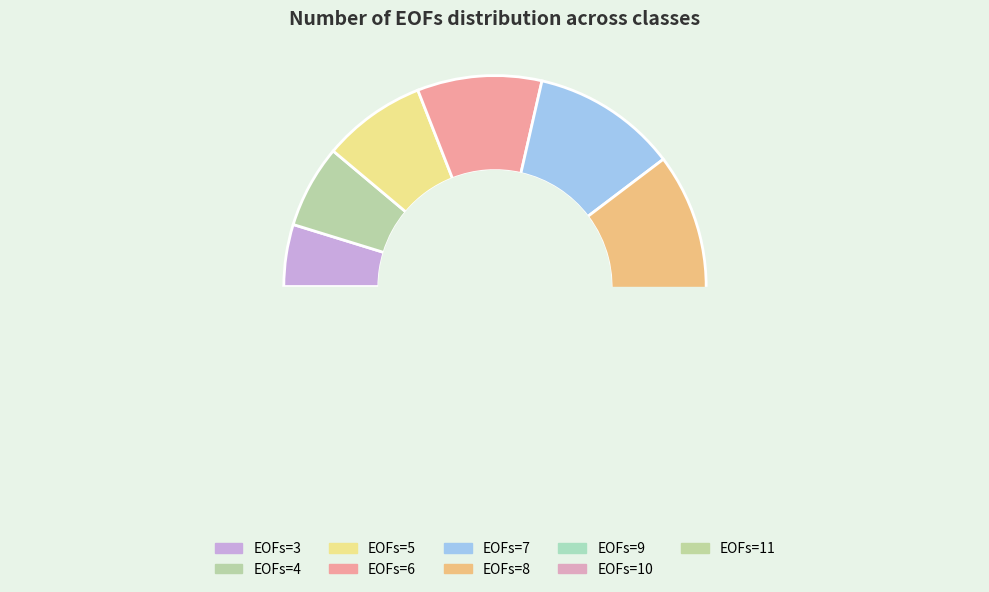

Does 5 represent more than half of the total?

No